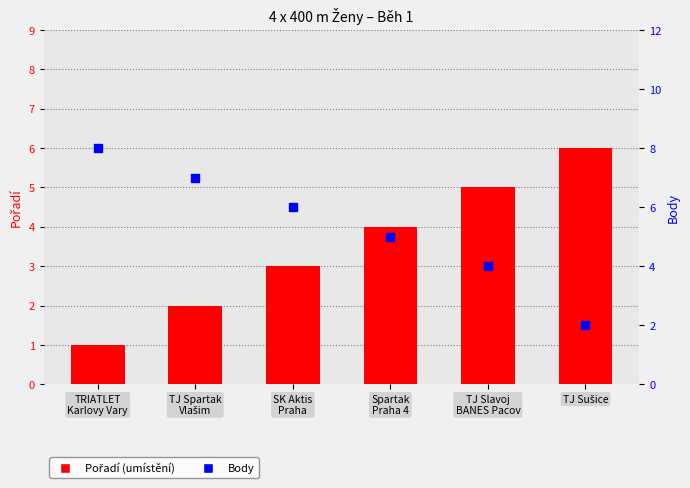

What is the total value across all series at TJ Sušice?

8